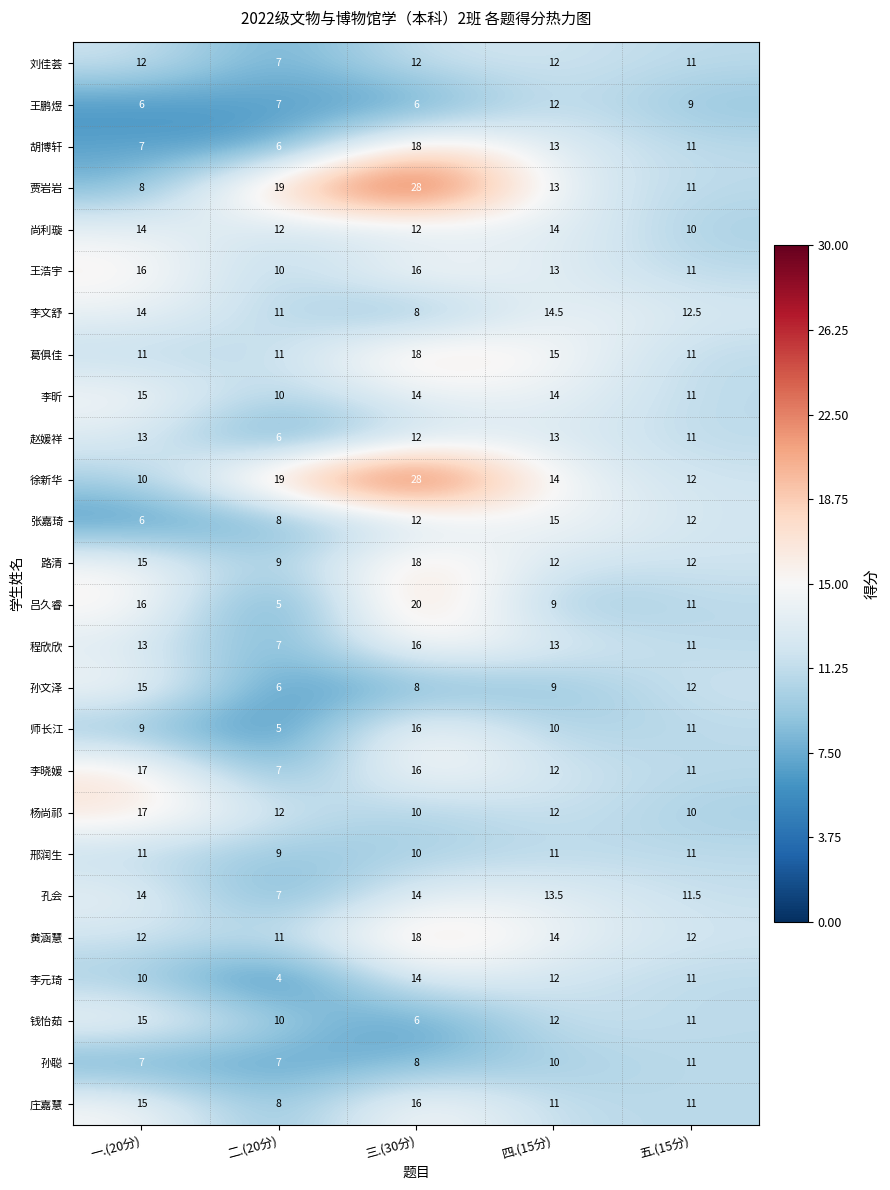

Which category has the highest value across all series?

三.(30分)